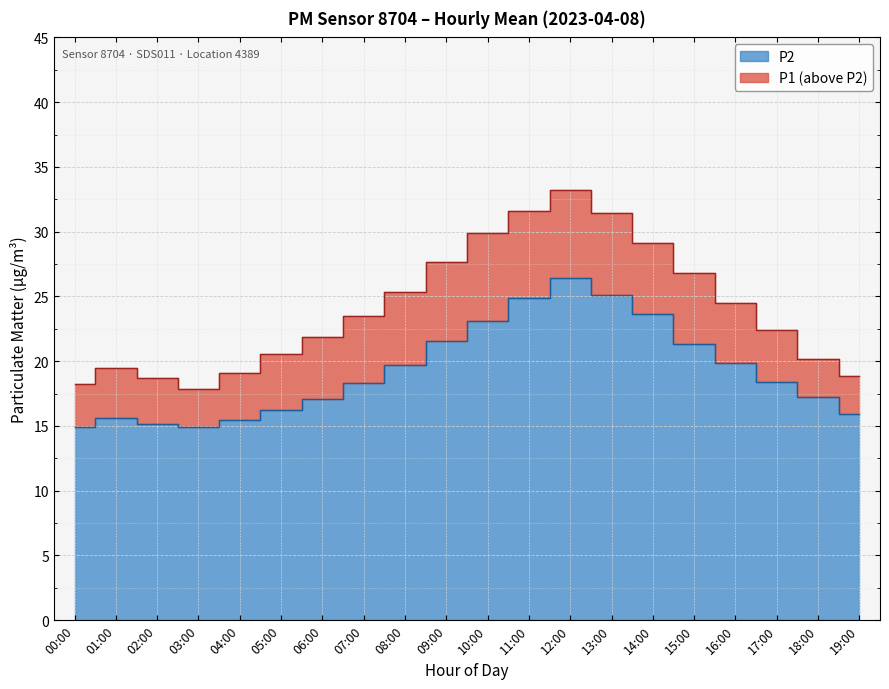

Which series has the largest total across all categories?

P1